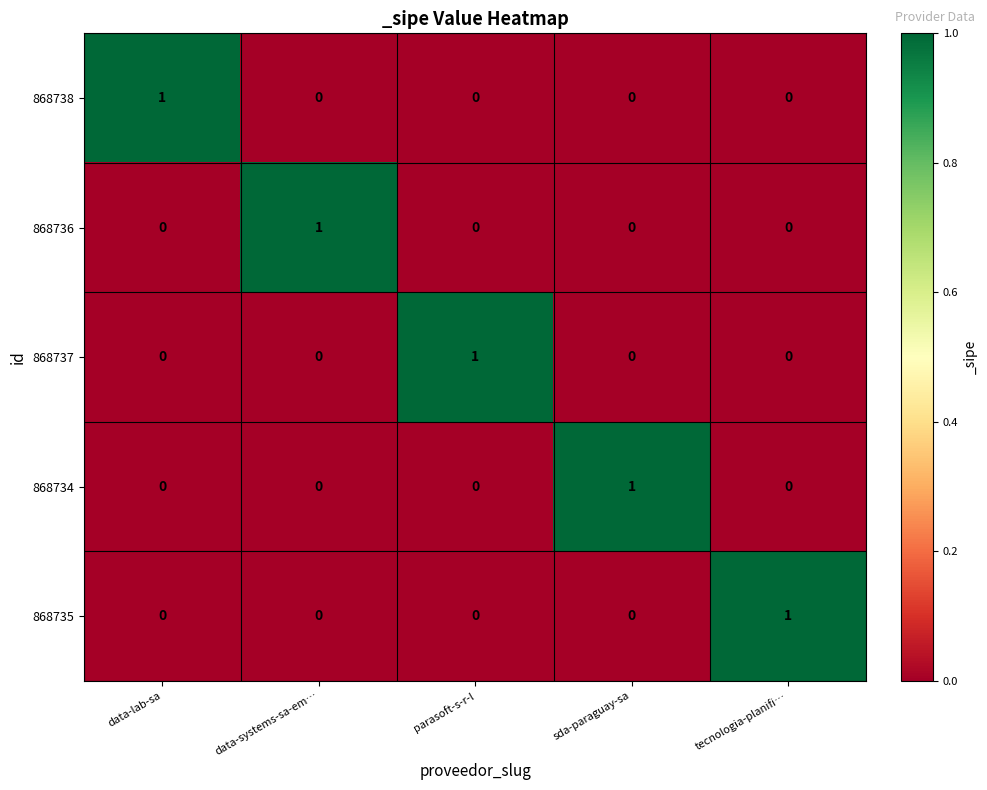

At how many categories does at least one series exceed 0?

5